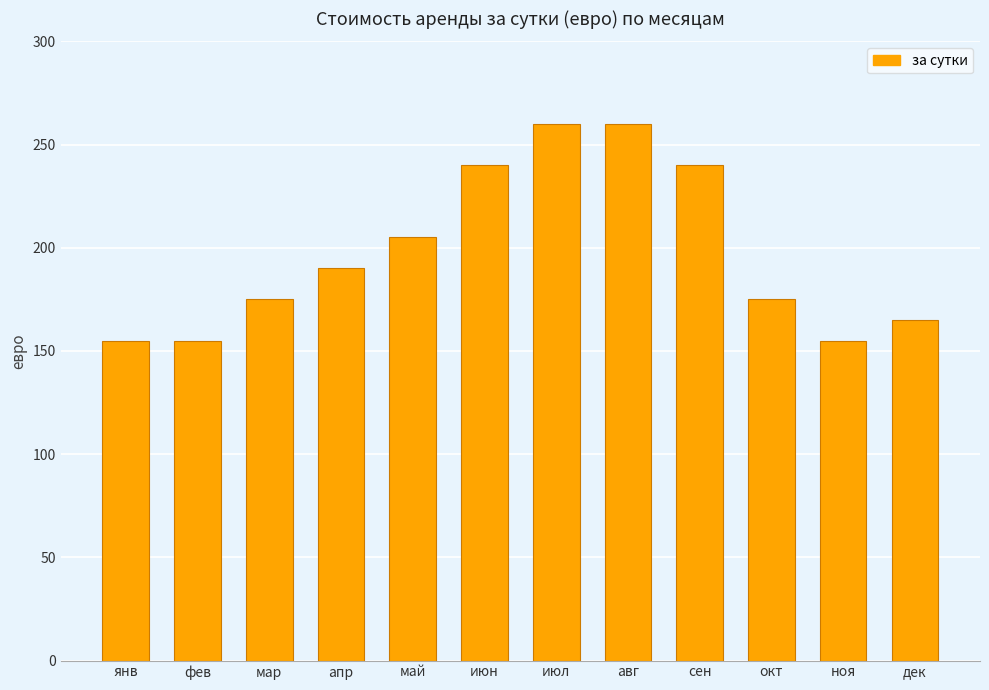

What is the value of the 7th bar from the left?

260